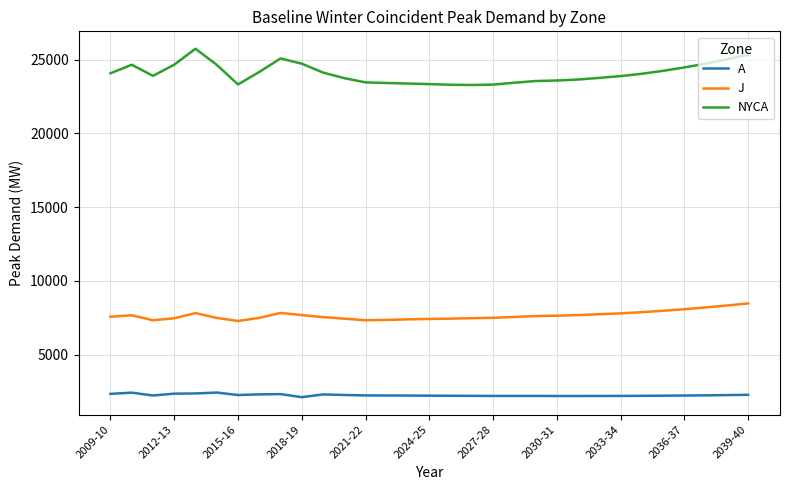

What is the highest value of the J series?

8466